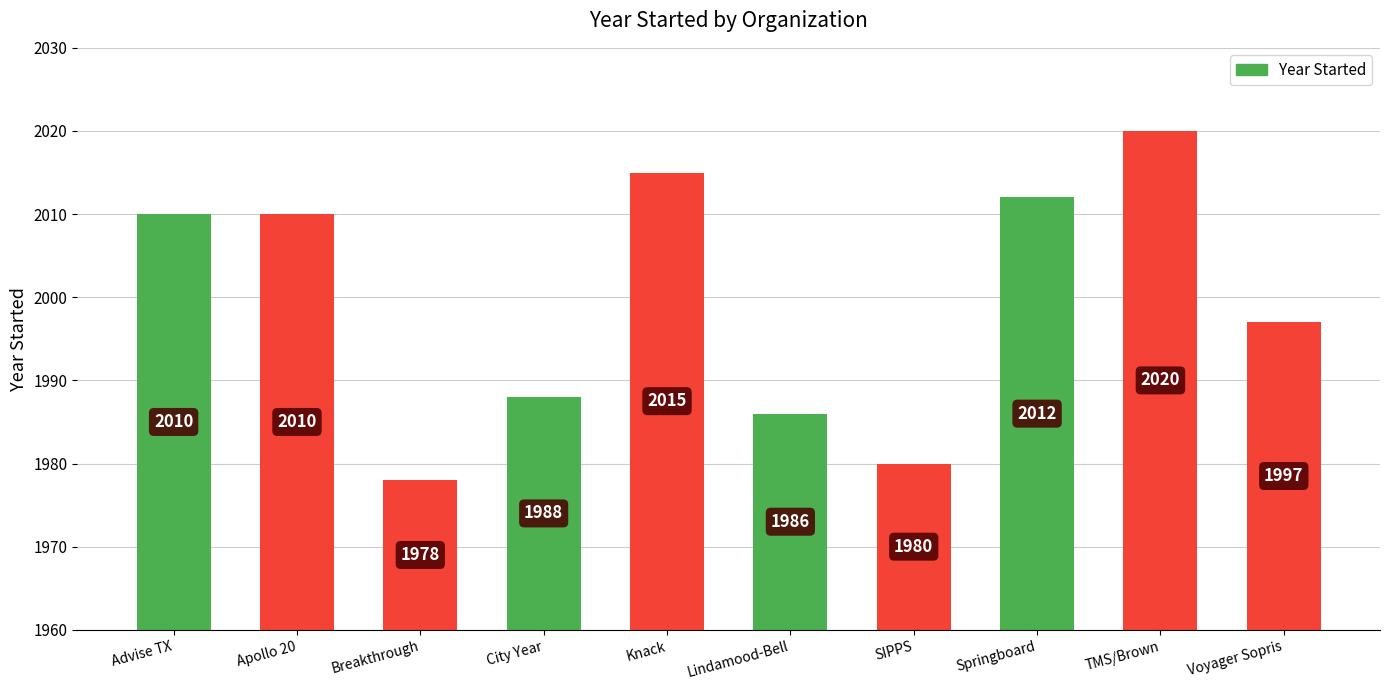

True or false: the data shows 1988 at City Year.

True